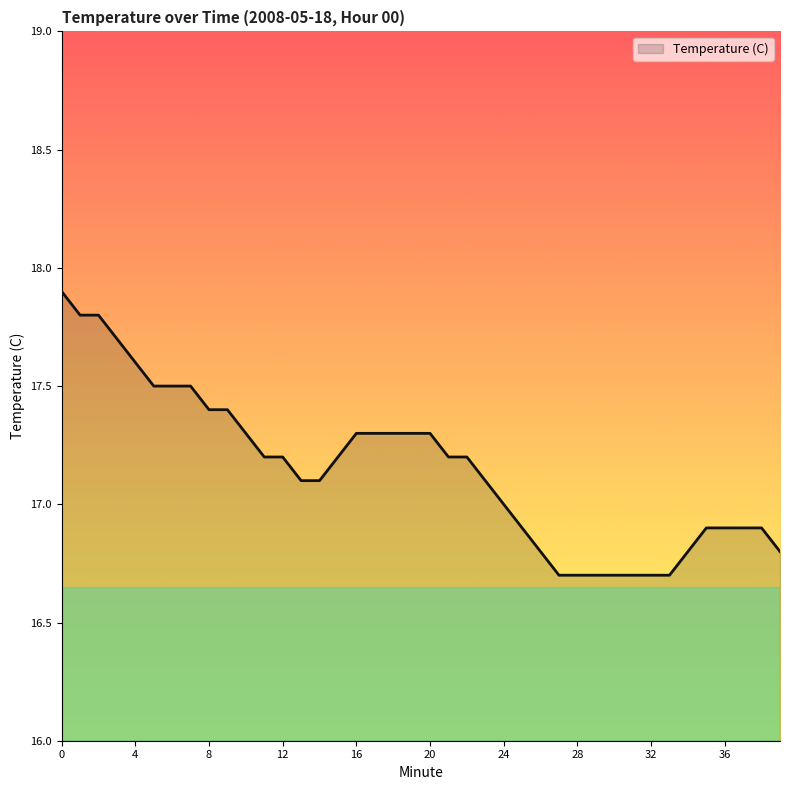

What is the maximum value shown in the chart?

17.9